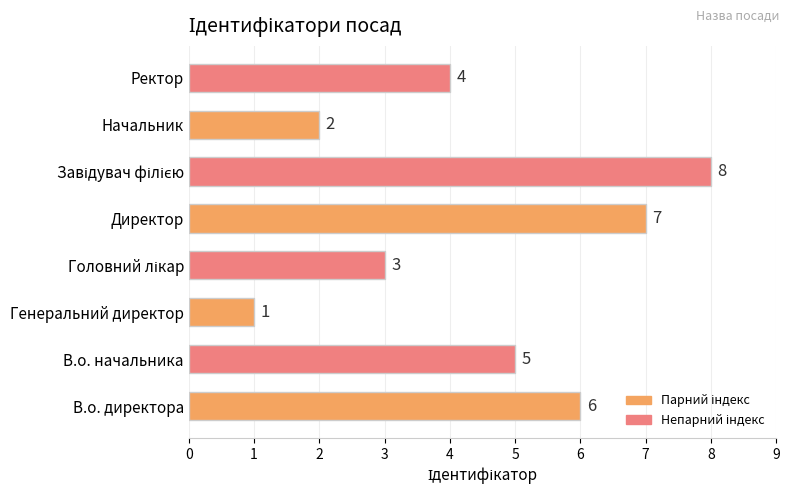

Reading bottom to top, list all the values displayed in this chart.

6	5	1	3	7	8	2	4